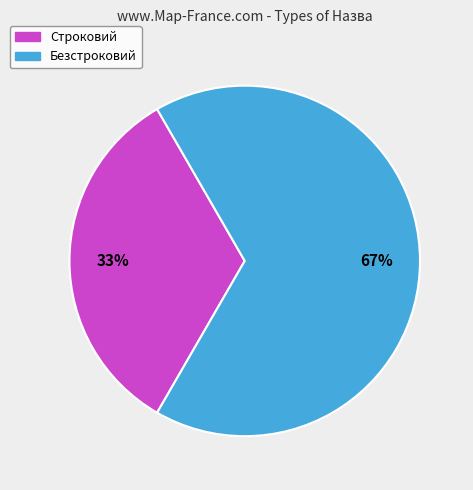

What percentage is the Строковий slice, to the nearest percent?

33%